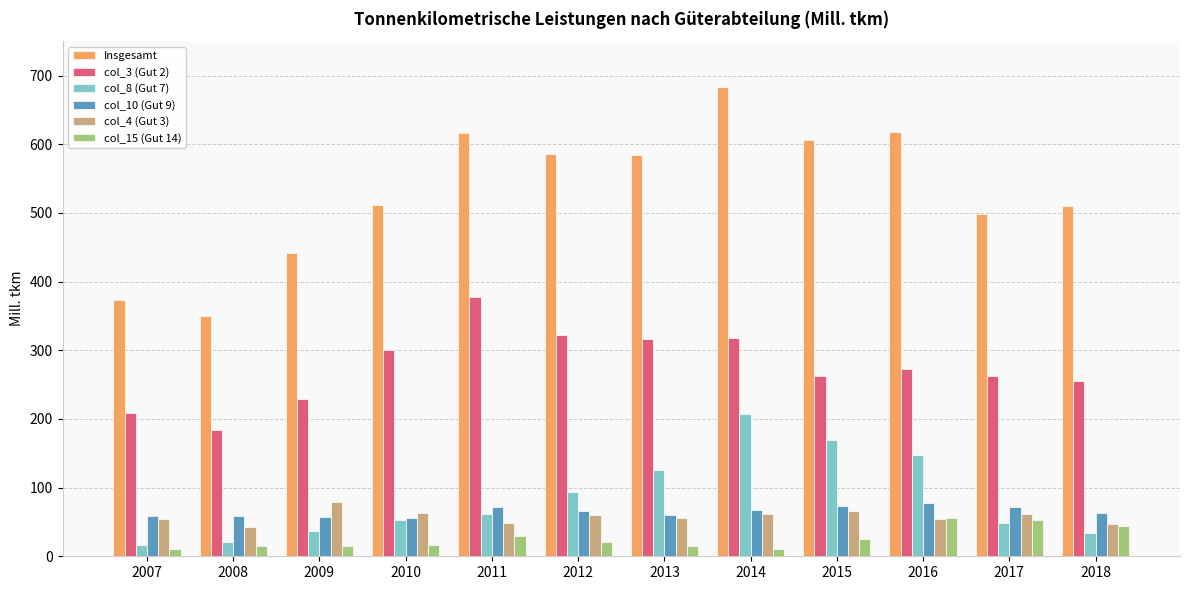

What is the value of the Insgesamt bar at the 3rd from the left?

441.1